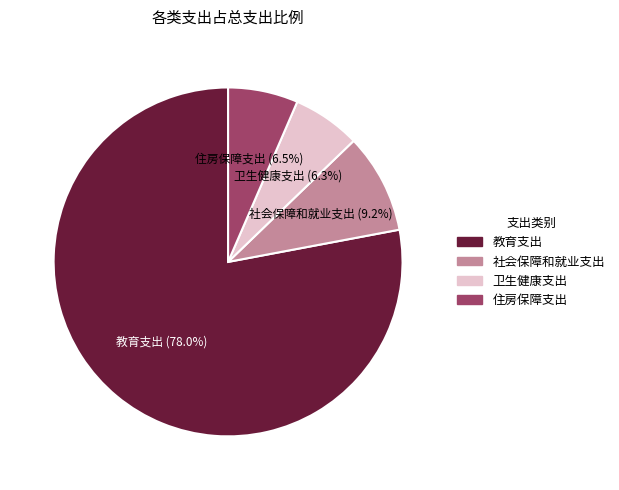

To the nearest percent, what is the difference between the largest and smallest slice percentages?

72%